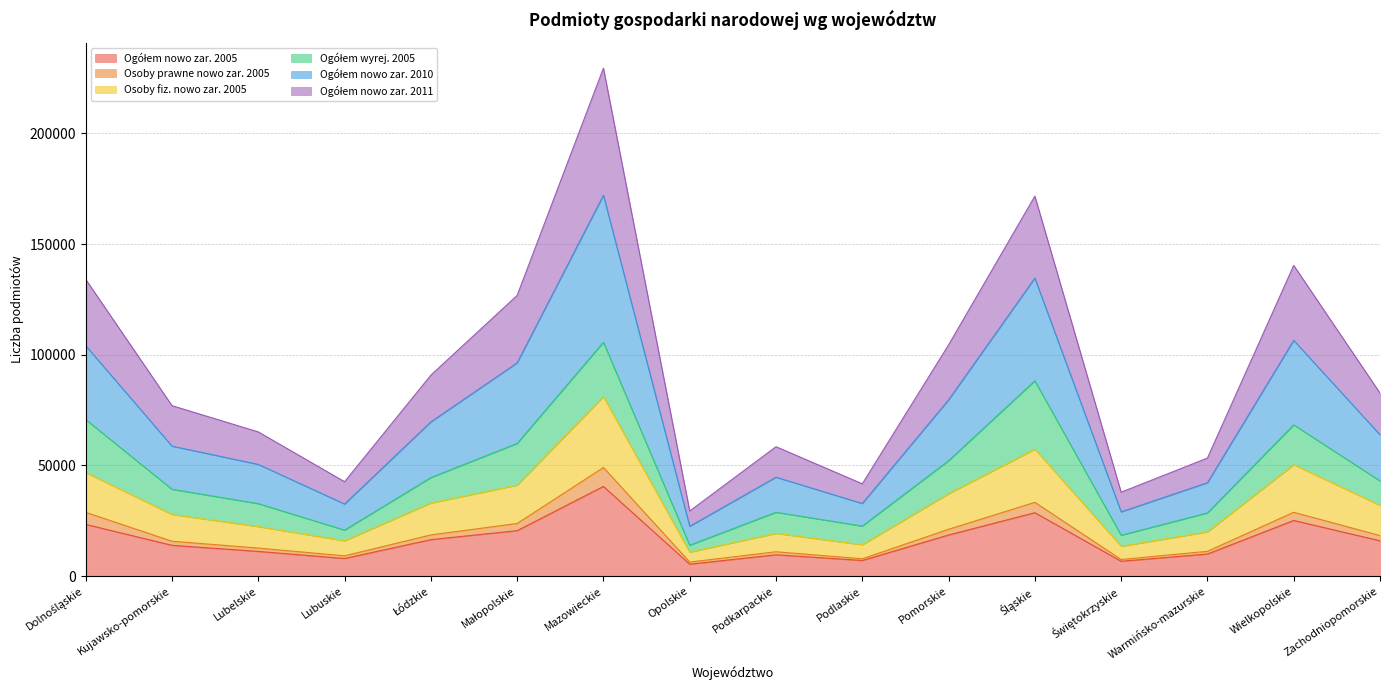

At which category is the sum across all series the highest?

Mazowieckie